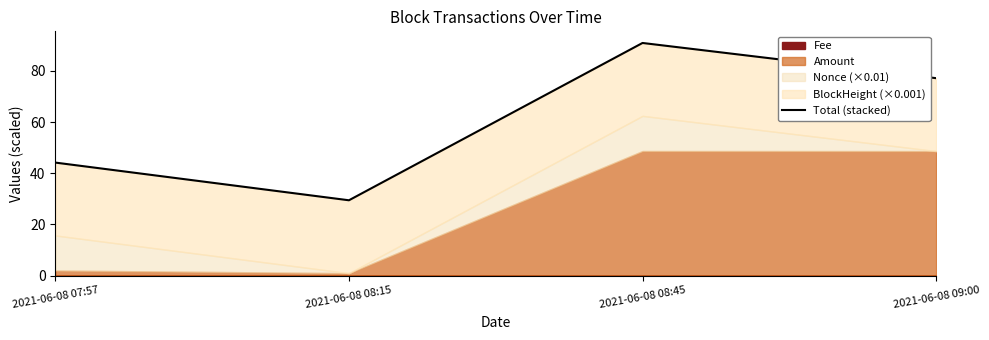

Rank the categories by value from highest to lowest.

2021-06-08 08:45, 2021-06-08 09:00, 2021-06-08 07:57, 2021-06-08 08:15